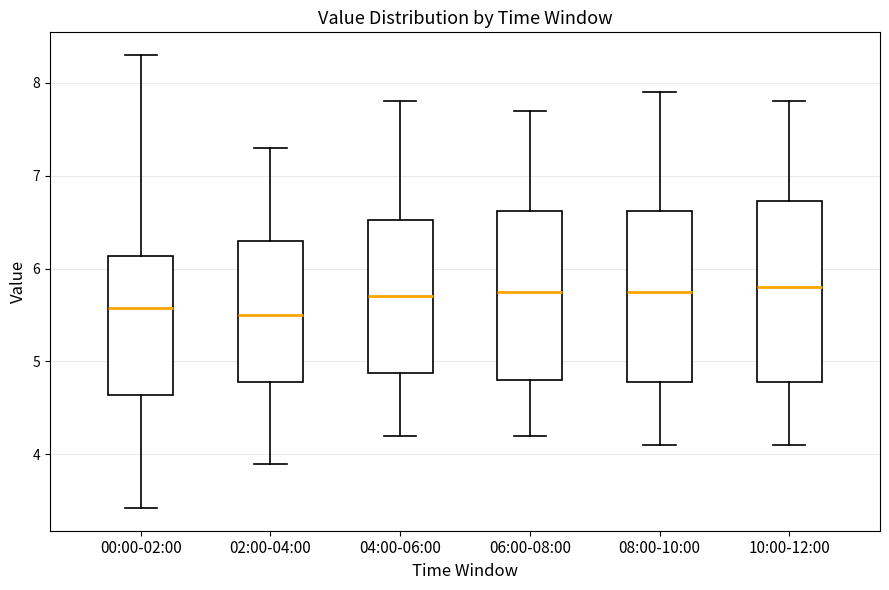

Where does the lower whisker of the box for 04:00-06:00 end on the y-axis? The values are not printed on the chart, so give them approximately, as read against the axis.

4.2